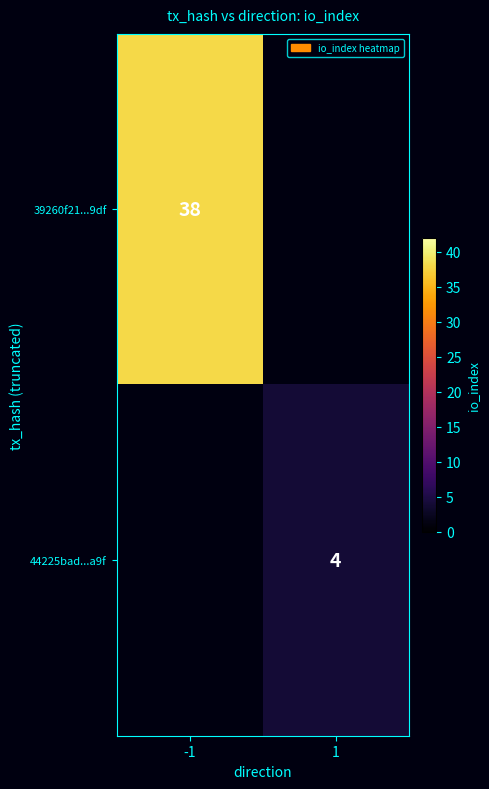

The value of 39260f21...9df at -1 is 38. True or false?

True